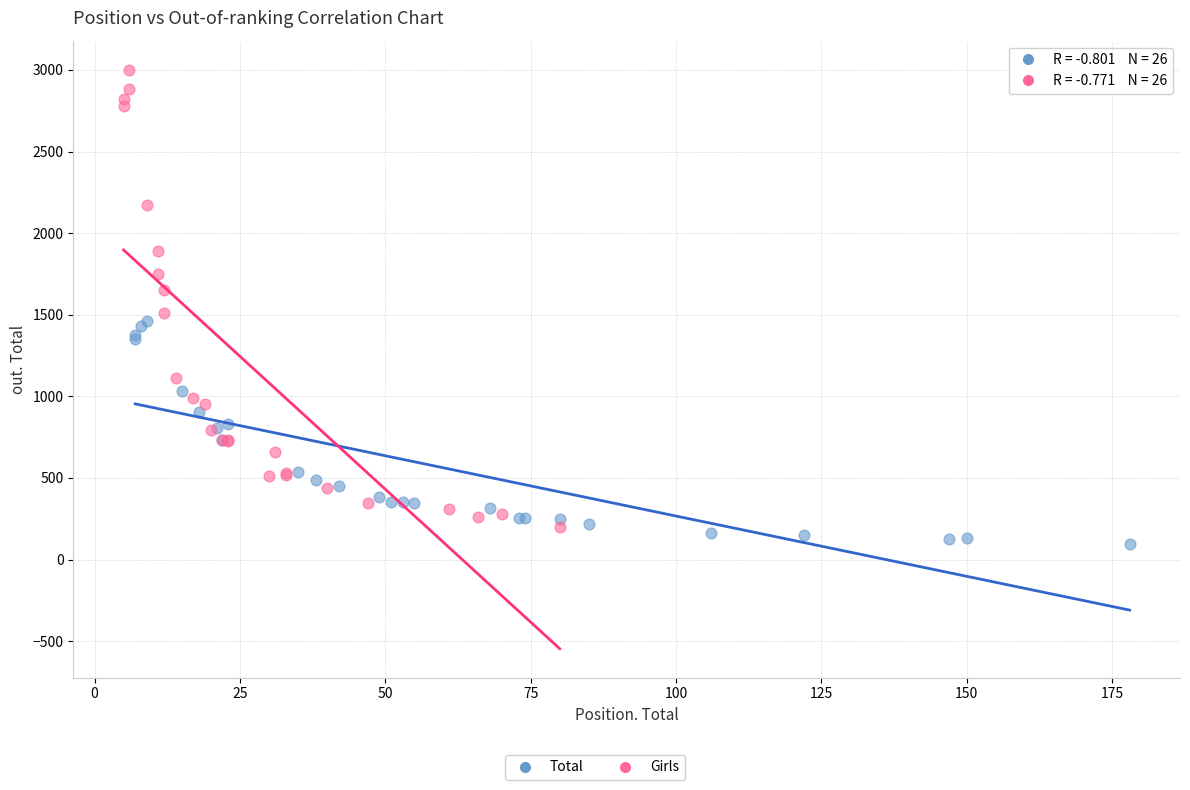

Which series reaches the maximum Y coordinate?

Girls